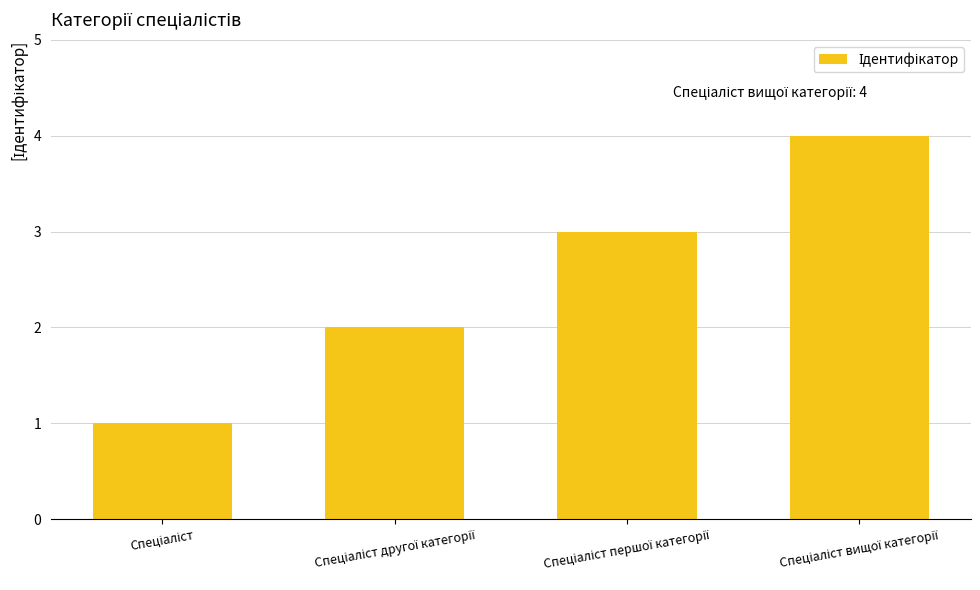

What is the sum of all values?

10